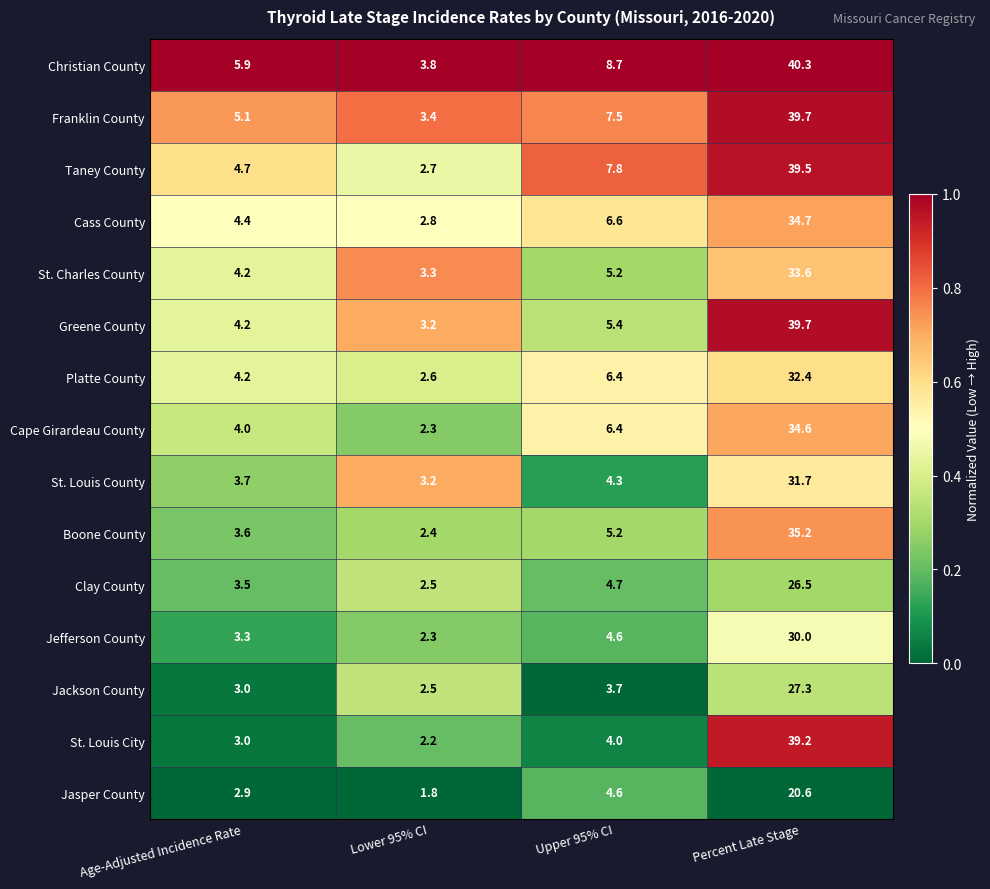

At which category does the chart reach its minimum across all series?

Lower 95% CI